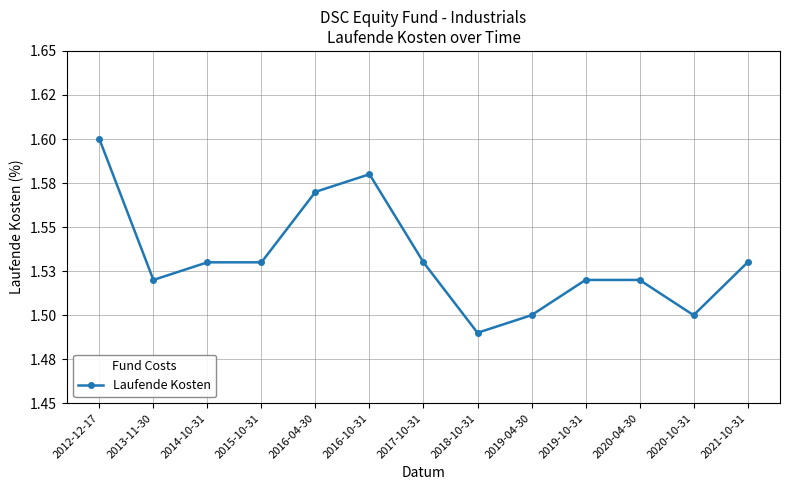

At which label is the value closest to 1?

2018-10-31